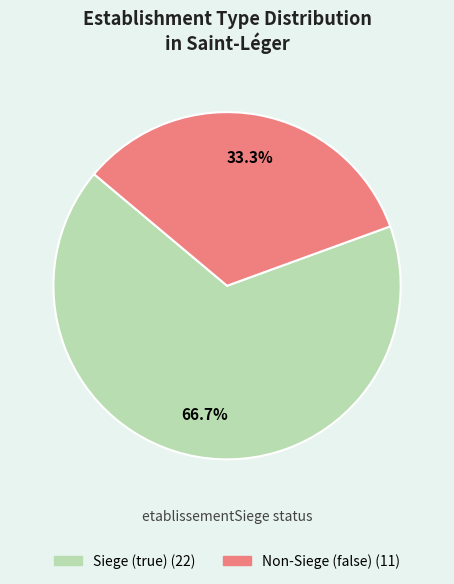

Does any single category account for the majority?

Yes